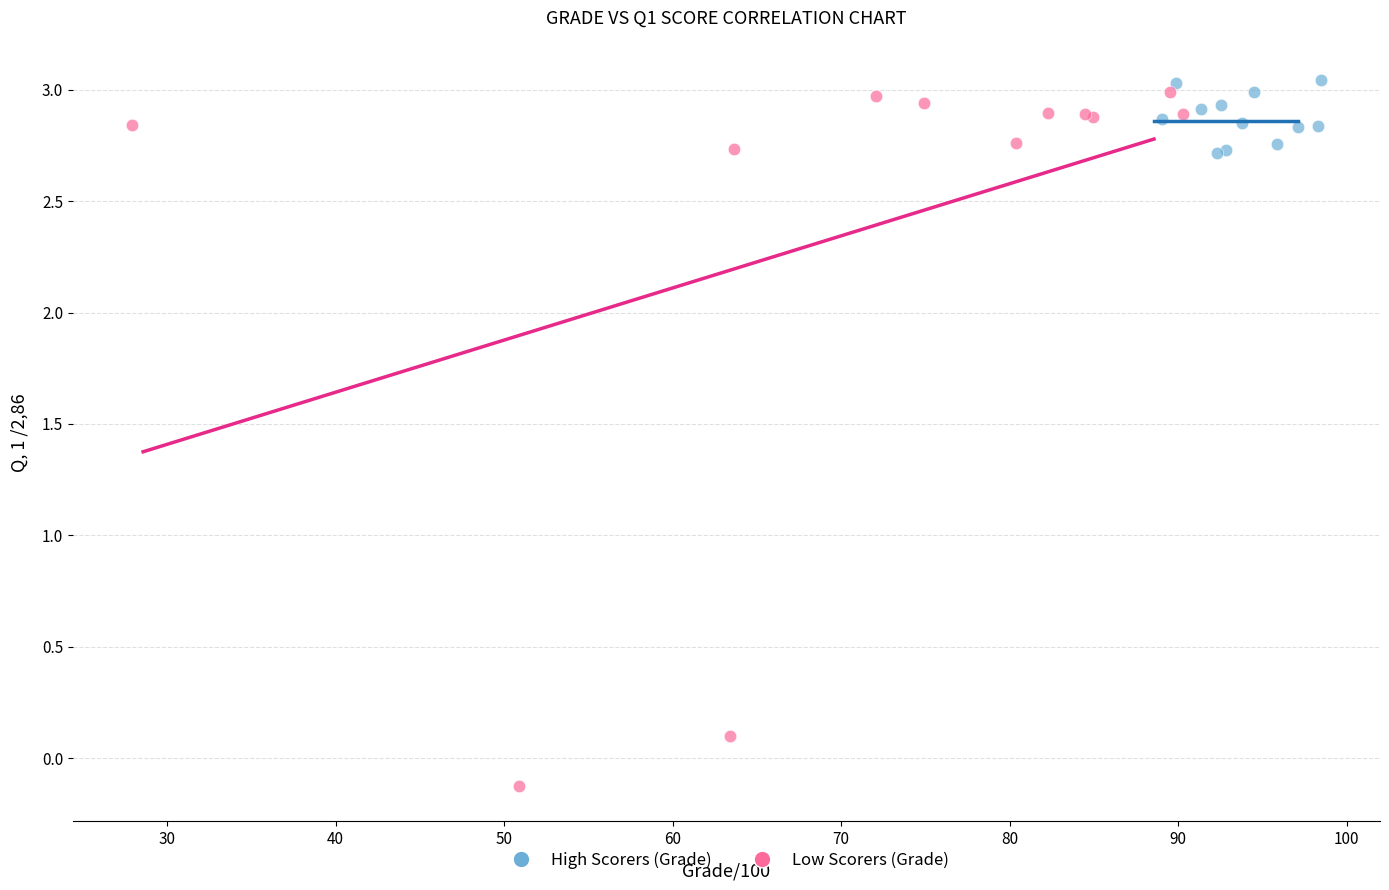

Which series reaches the minimum Y coordinate?

Low Scorers (Grade)